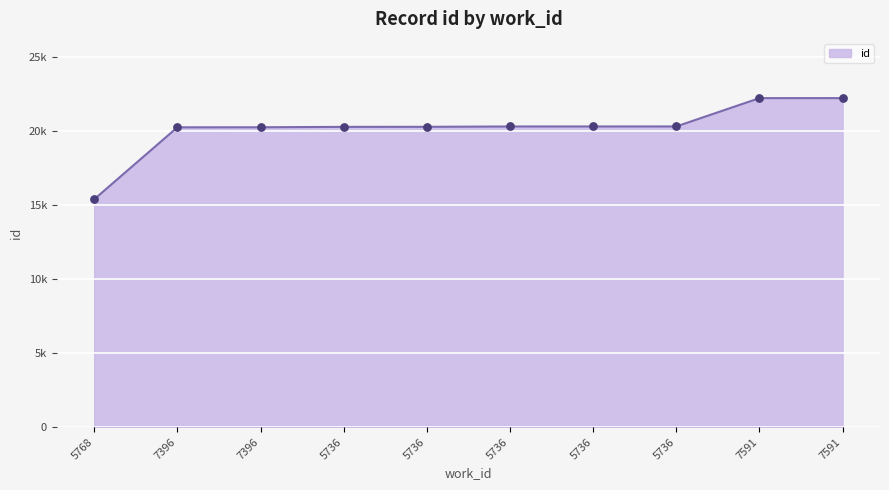

Is this an area chart (filled region under the line)?

Yes